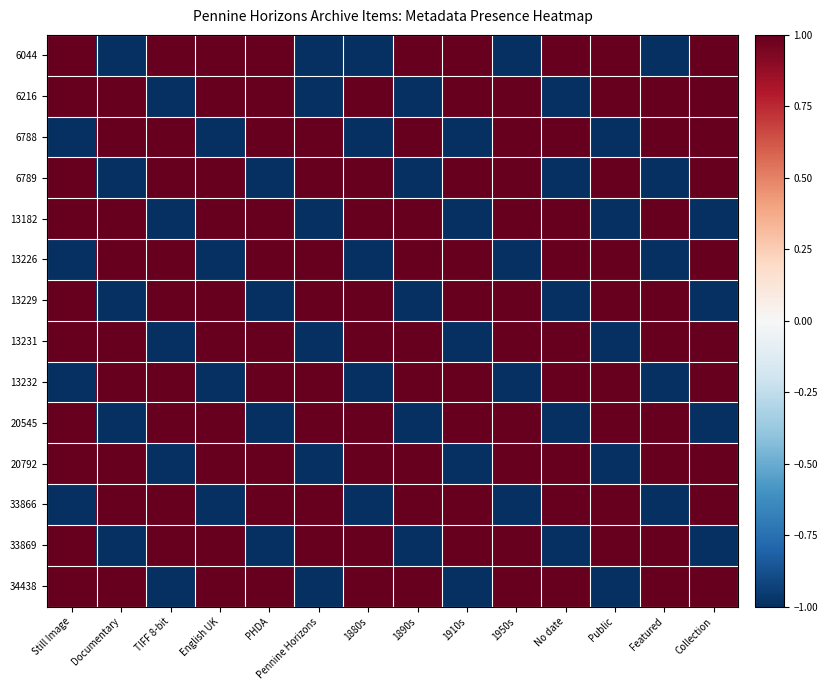

Rank the series at 1910s from lowest to highest value.

6788, 13182, 13231, 20792, 34438, 6044, 6216, 6789, 13226, 13229, 13232, 20545, 33866, 33869